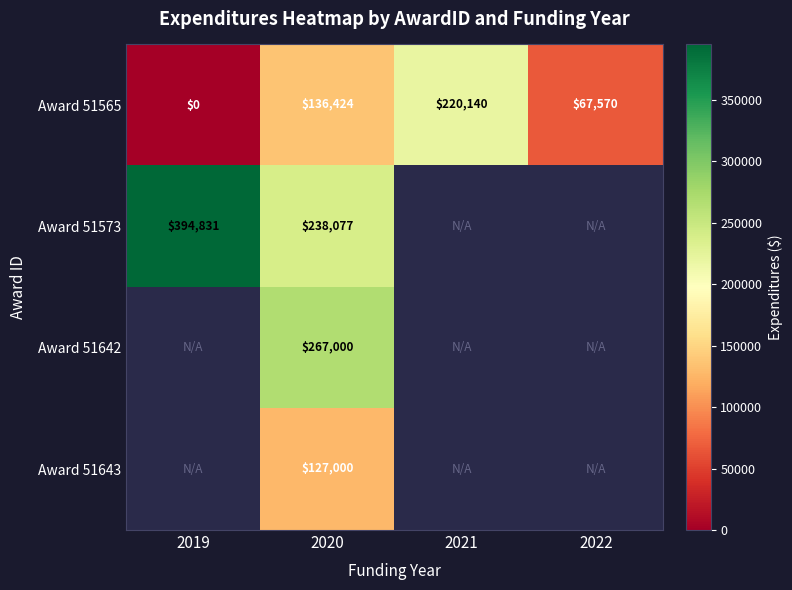

Rank the series at 2020 from highest to lowest value.

Award 51642, Award 51573, Award 51565, Award 51643